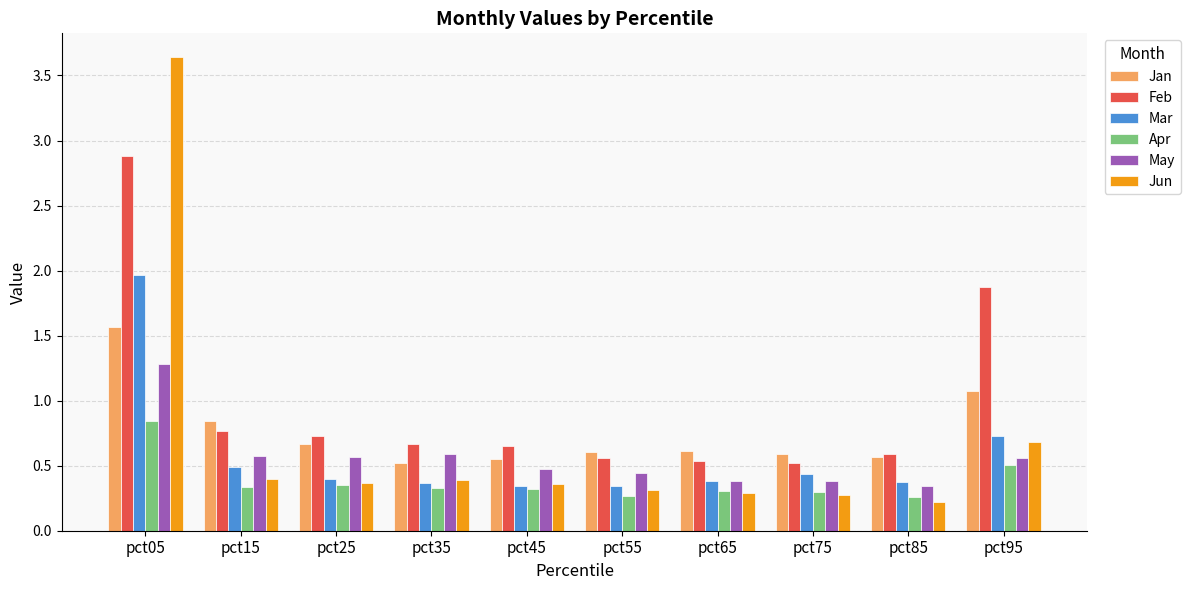

How many distinct data groups are displayed?

6